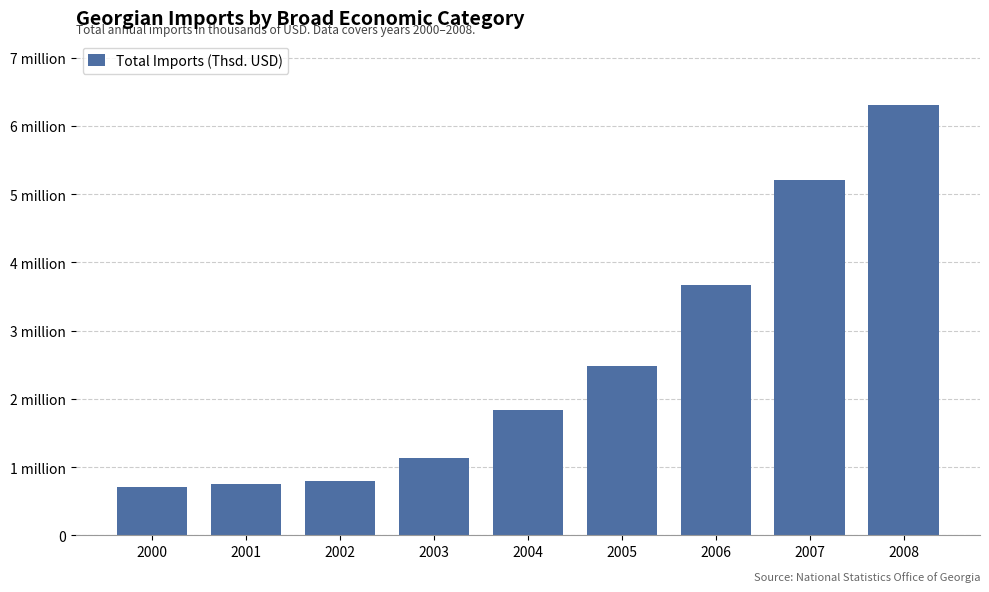

What is the minimum value shown in the chart?

709509.1